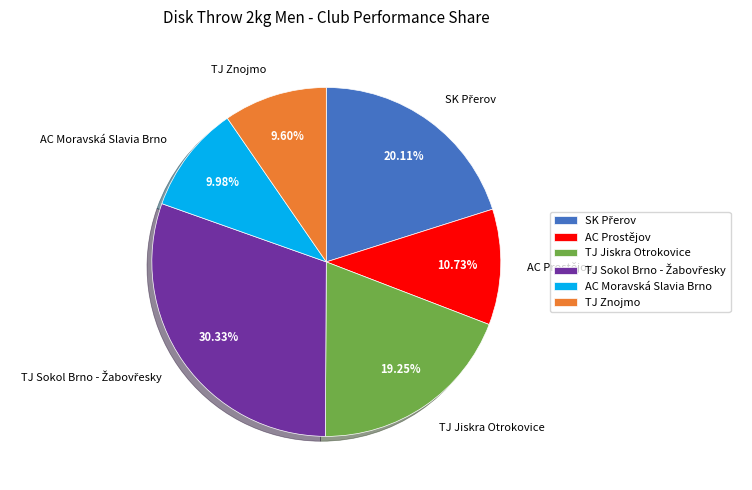

Do AC Moravská Slavia Brno and TJ Jiskra Otrokovice together represent more than half of the pie?

No